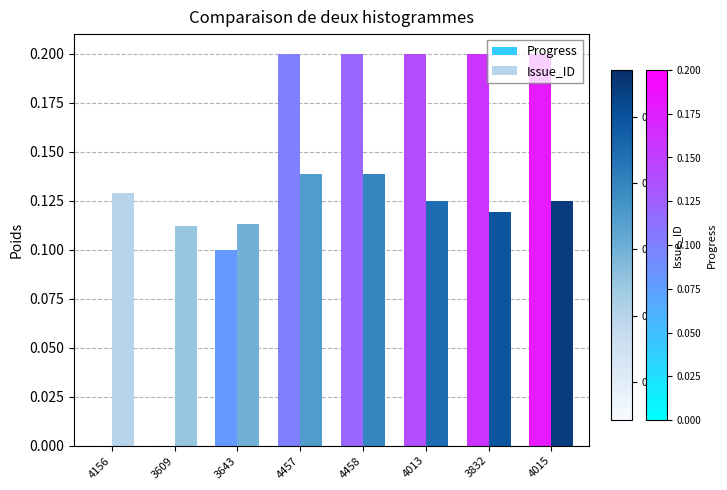

Count the Issue_ID values in the range 0 to 1.

8